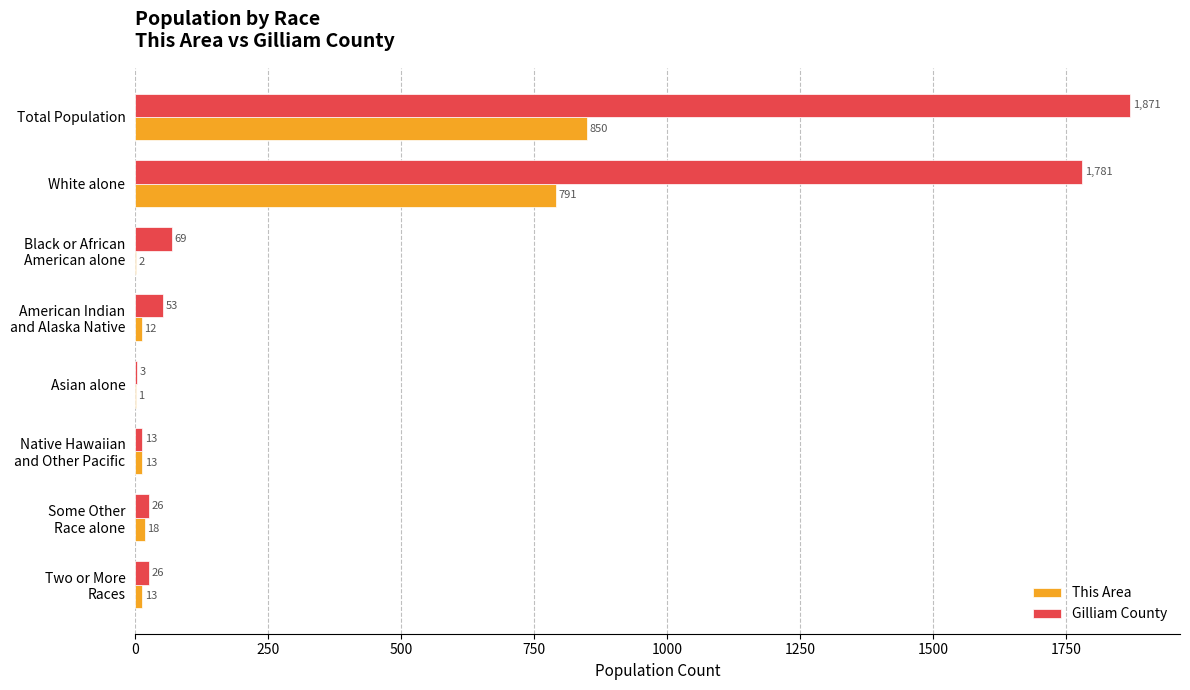

What are all the series names shown in the legend?

This Area, Gilliam County